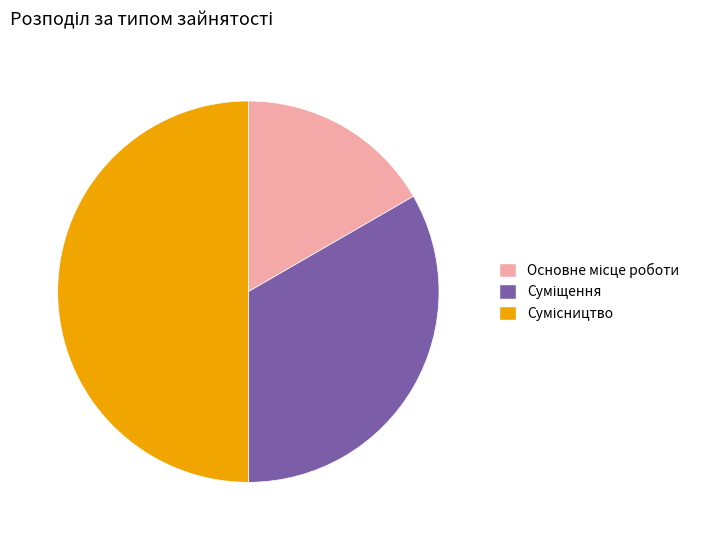

Is Суміщення the majority of the pie?

No